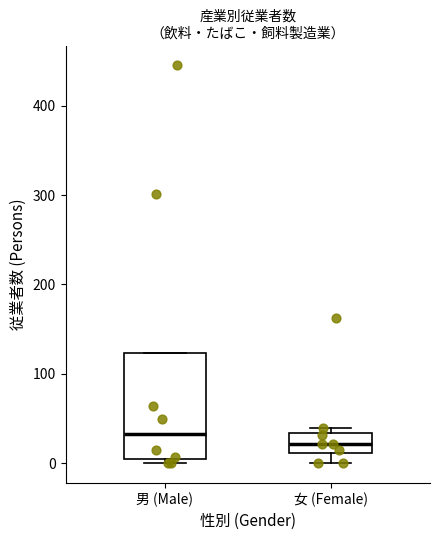

Reading left to right, transcribe this box plot: for each box, give where its median line is, the range the box spans, and where its two whiskers end, as read against the y-axis. The values are not printed on the chart, so give them approximately, as read against the axis.

男 (Male): median 30, box 10 to 120, whiskers 0 to 120
女 (Female): median 20, box 10 to 30, whiskers 0 to 40